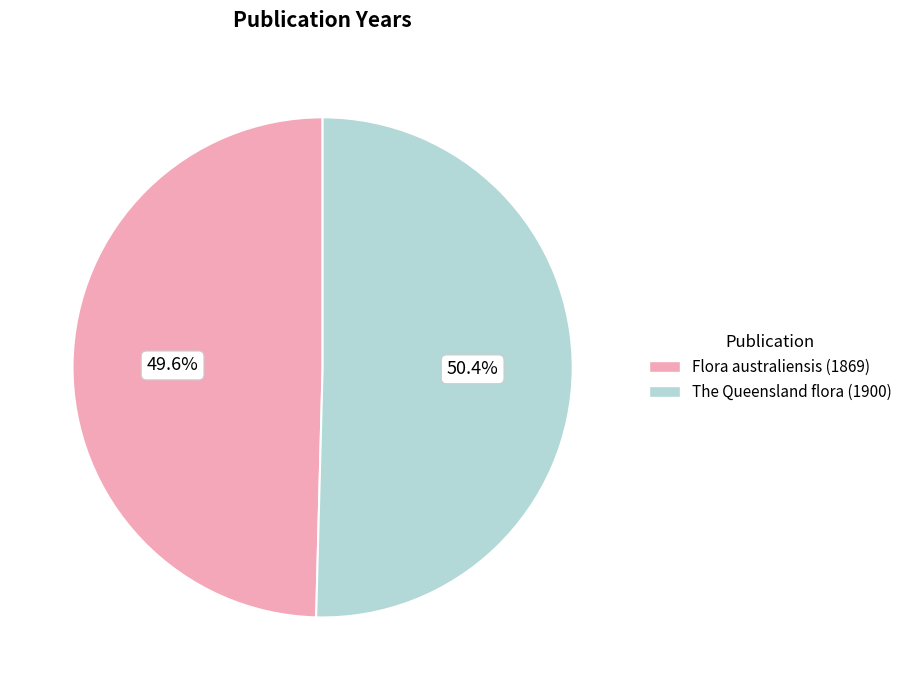

Between The Queensland flora (1900) and Flora australiensis (1869), which is larger?

The Queensland flora (1900)